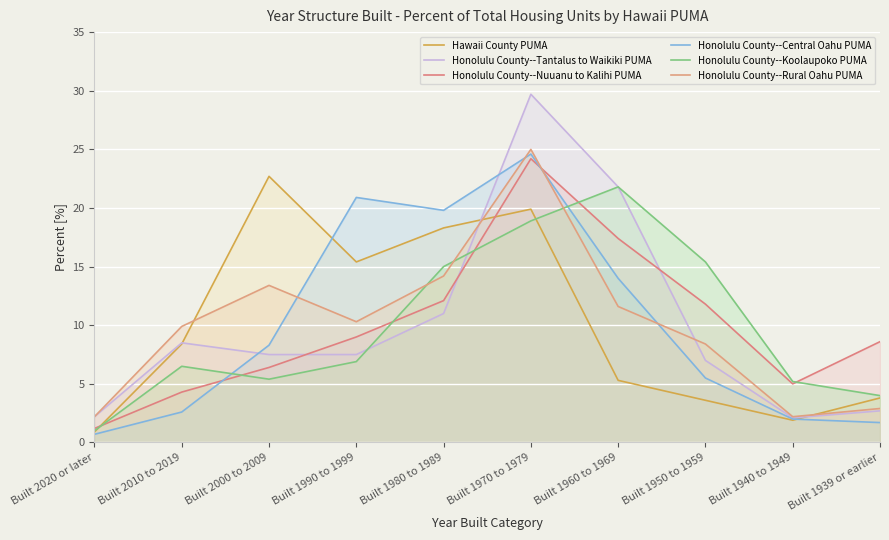

At which category is the sum across all series the highest?

Built 1970 to 1979